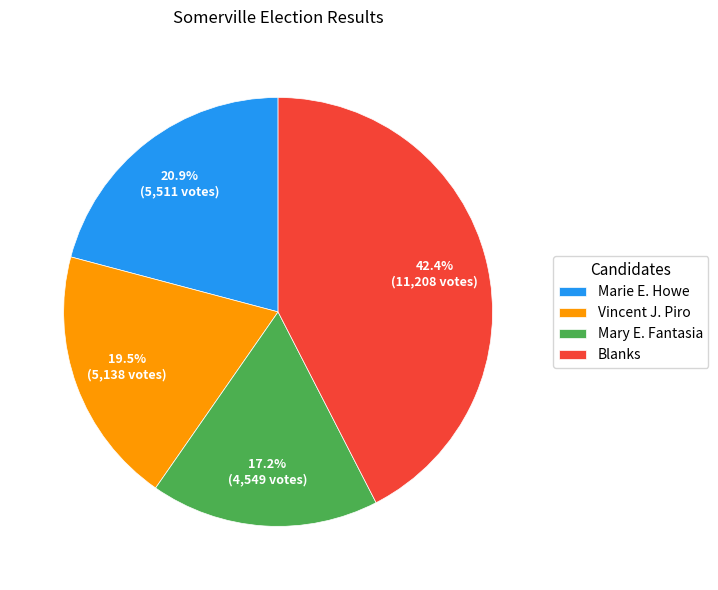

Is there a majority slice in this chart?

No